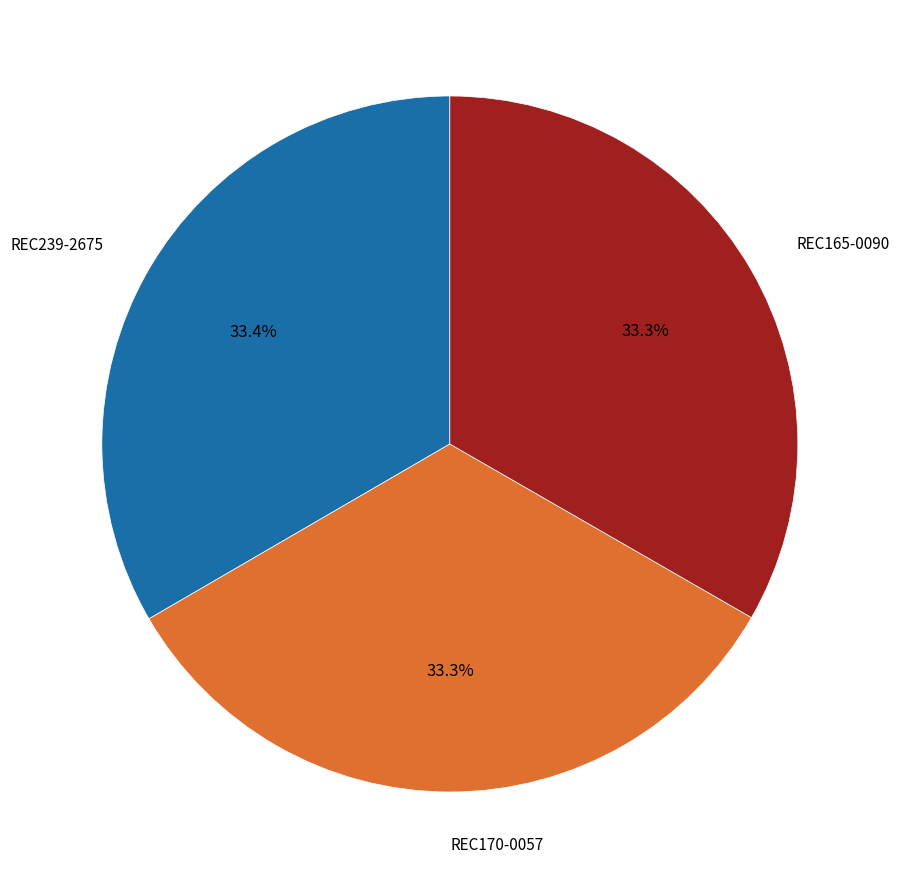

Does any single category account for the majority?

No